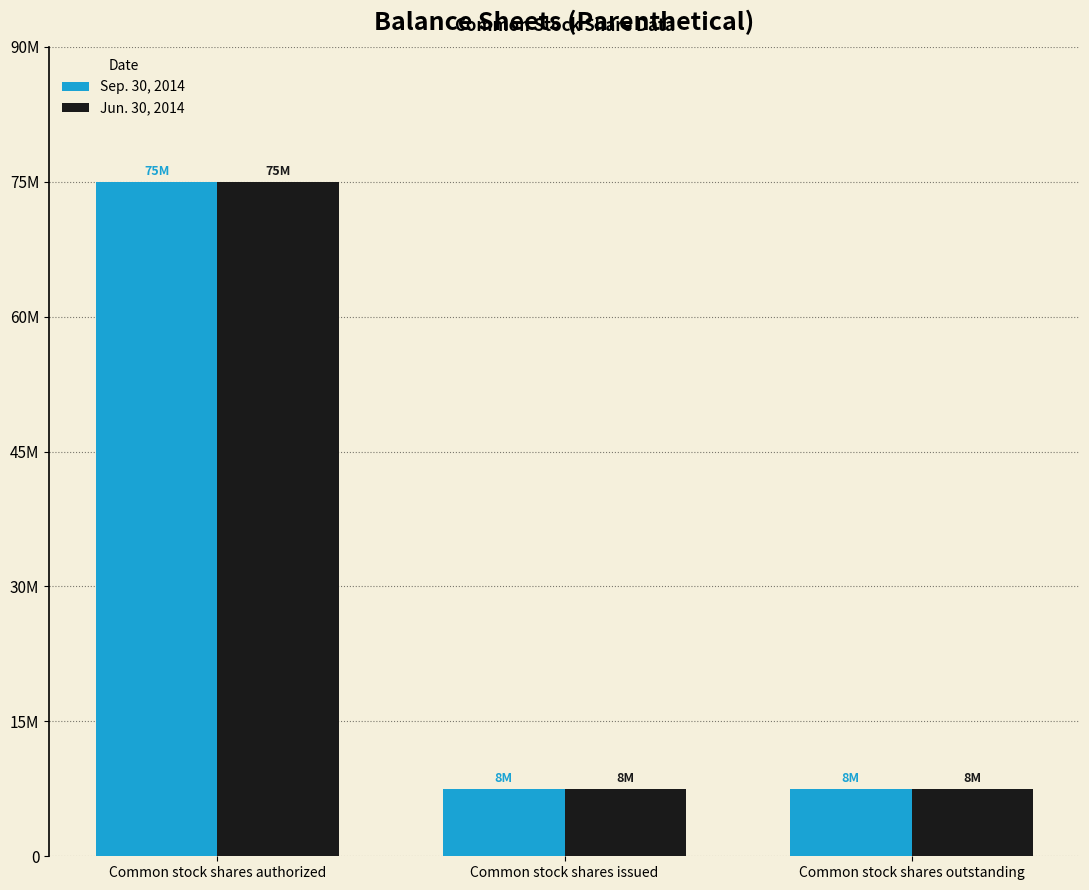

What position from the right is Common stock shares outstanding?

1